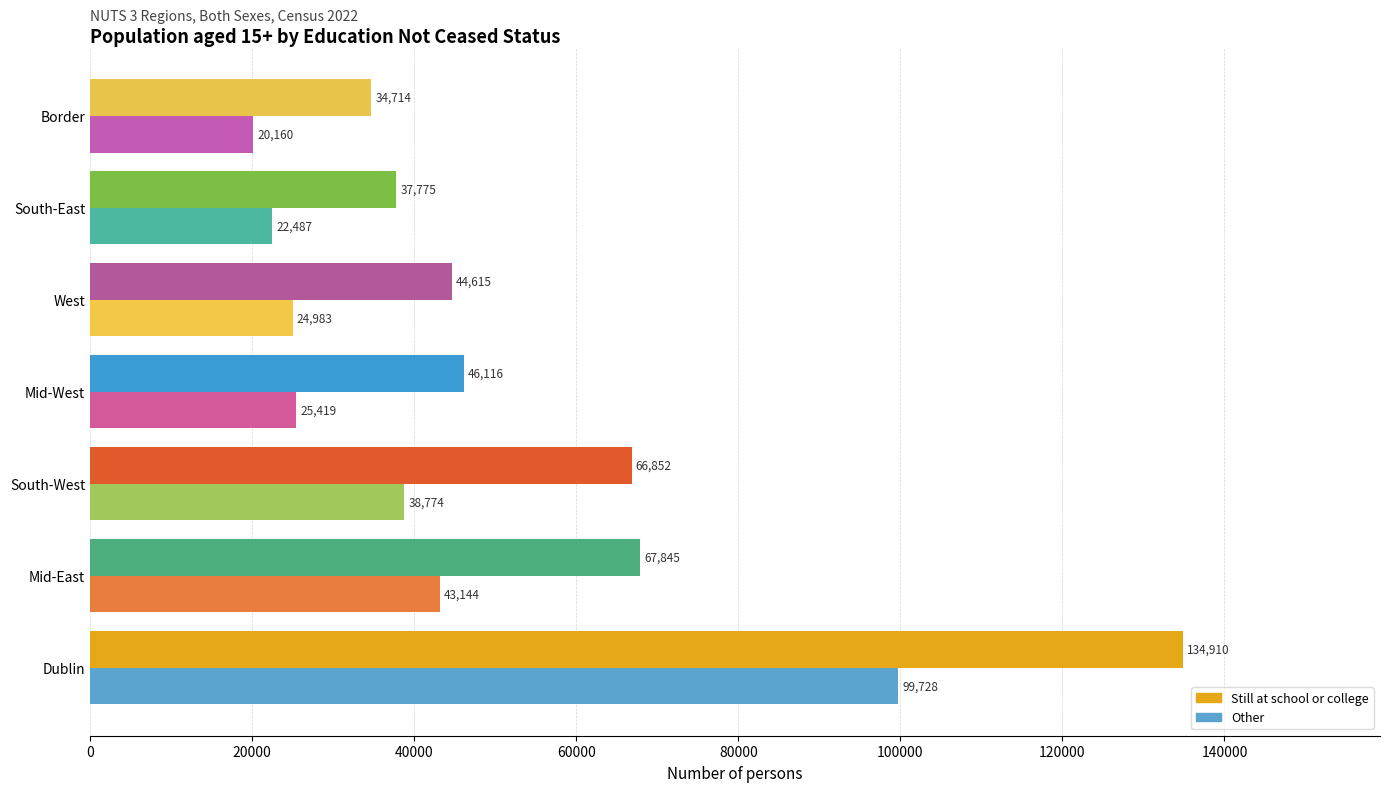

Which series has the largest range (max minus min)?

Still at school or college